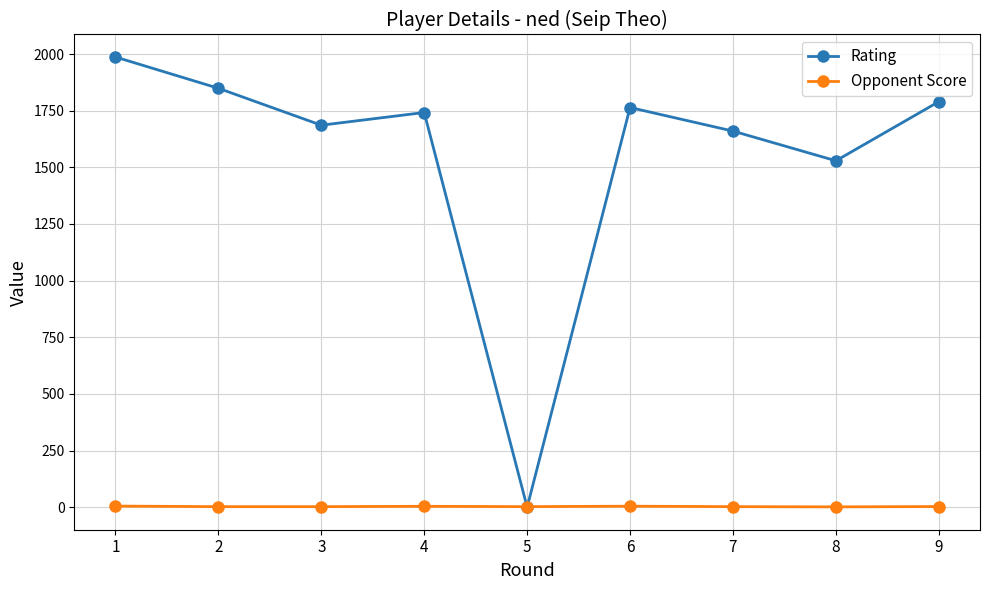

The value of Rating at 1 is 775.9. True or false?

False